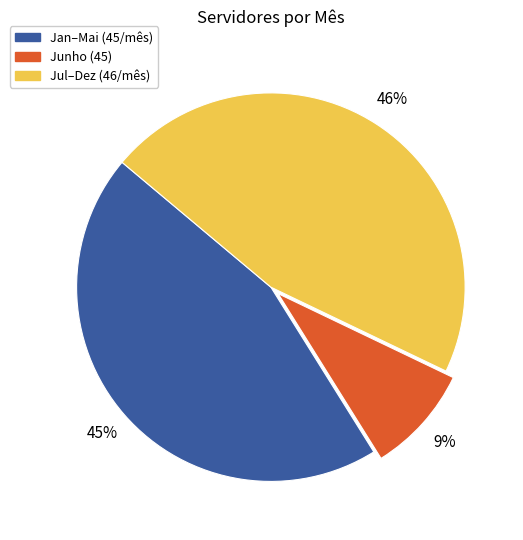

What percentage is the Junho (45) slice, to the nearest percent?

9%